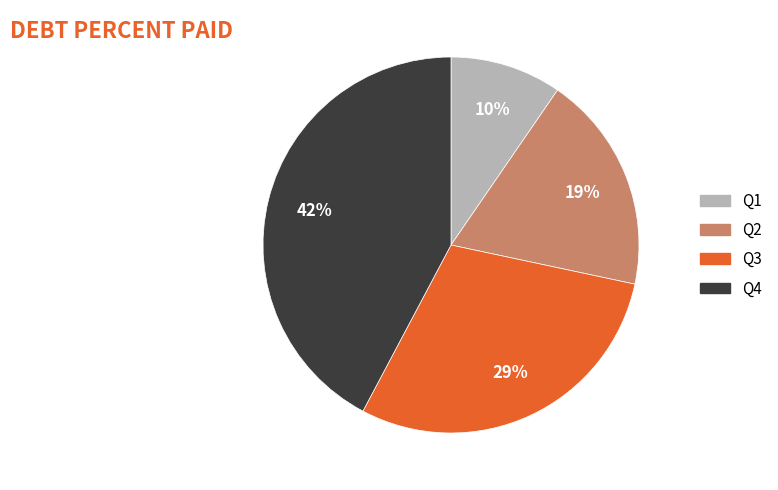

Combined, do Q4 and Q3 account for over 50%?

Yes